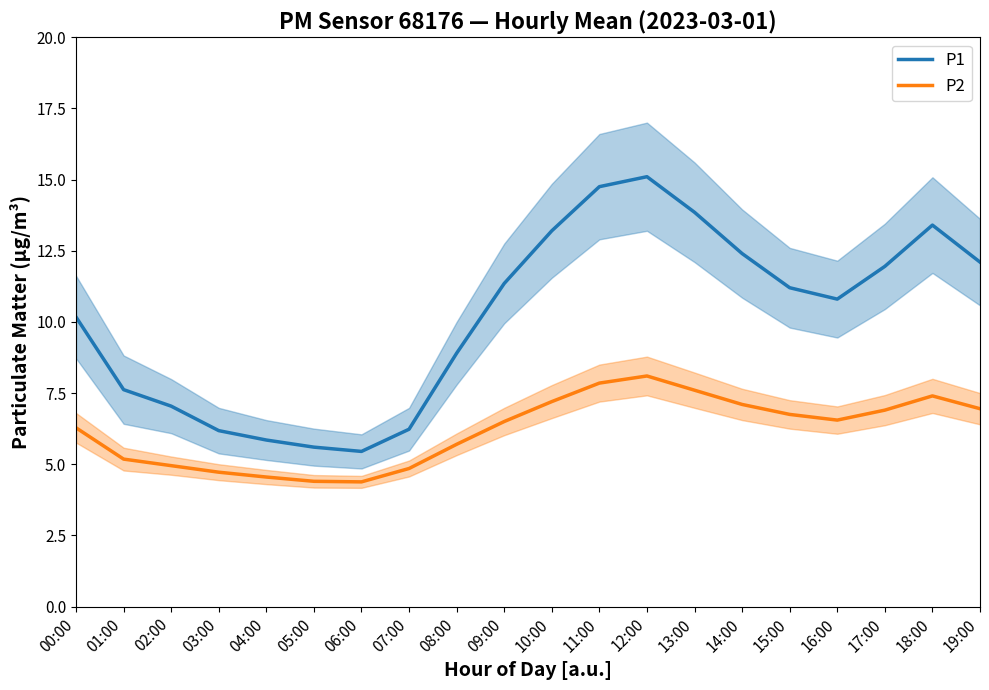

Is the value of P2 at 06:00 greater than the value of P1 at 00:00?

No